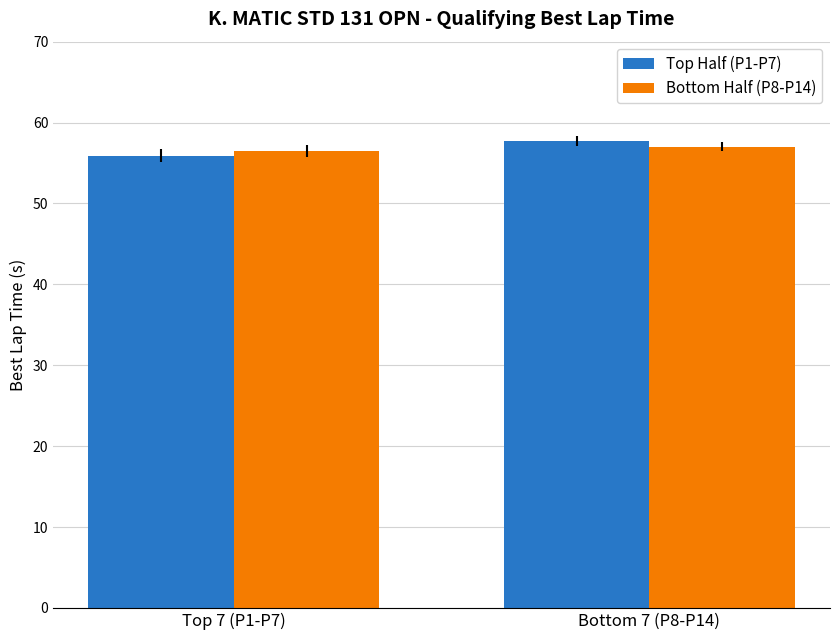

What is the difference between the Bottom Half (P8-P14) values at Bottom 7 (P8-P14) and Top 7 (P1-P7)?

0.5